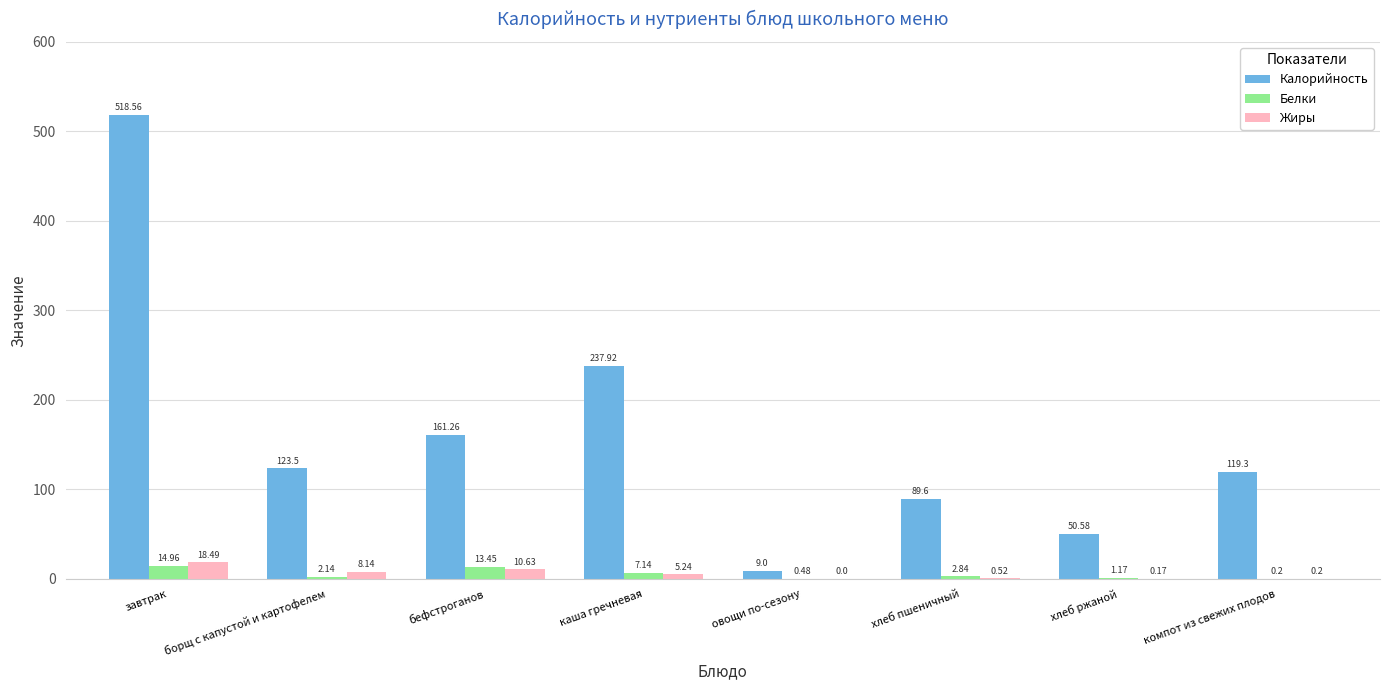

Is the value of Жиры at борщ с капустой и картофелем greater than the value of Калорийность at овощи по-сезону?

No